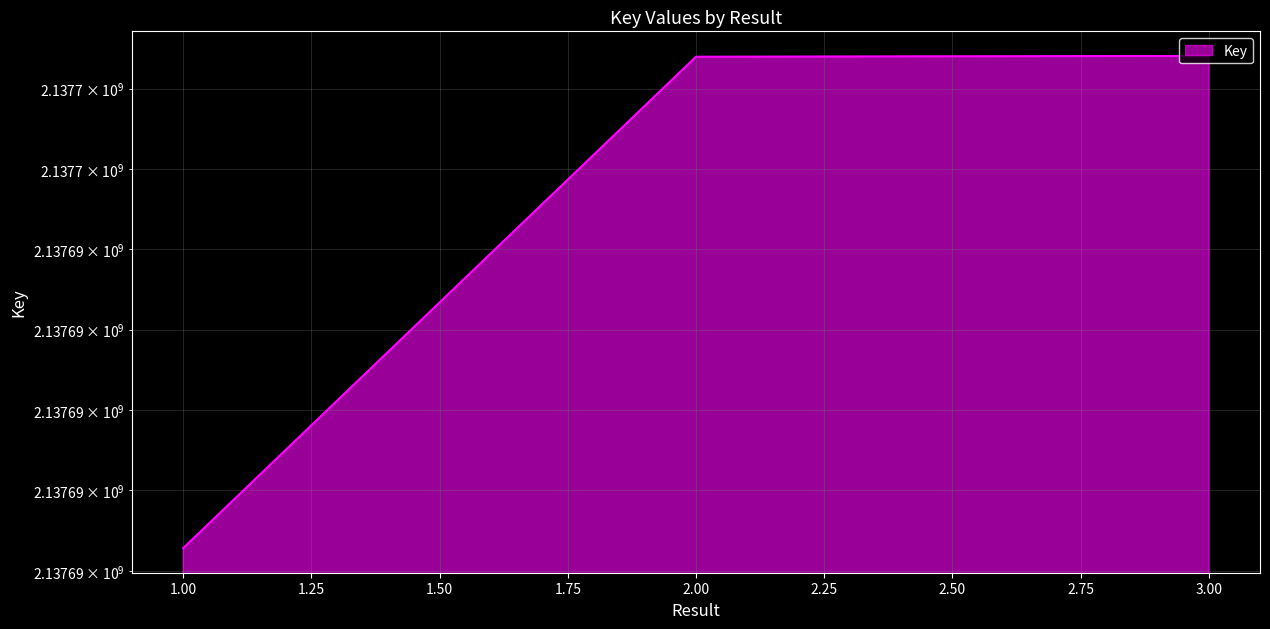

At which label is the value closest to 2137694344?

2